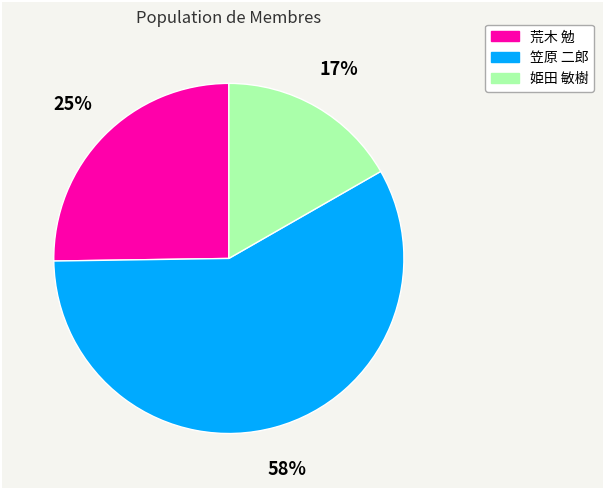

Is it true that 荒木 勉 is 11% of the pie?

False